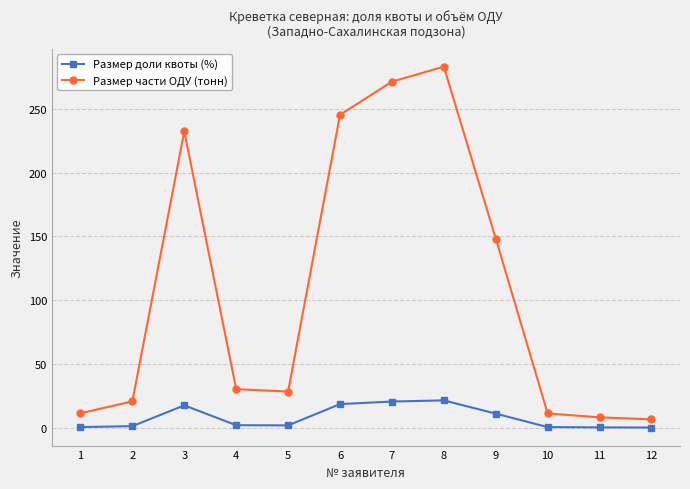

How many lines are shown in the chart?

2